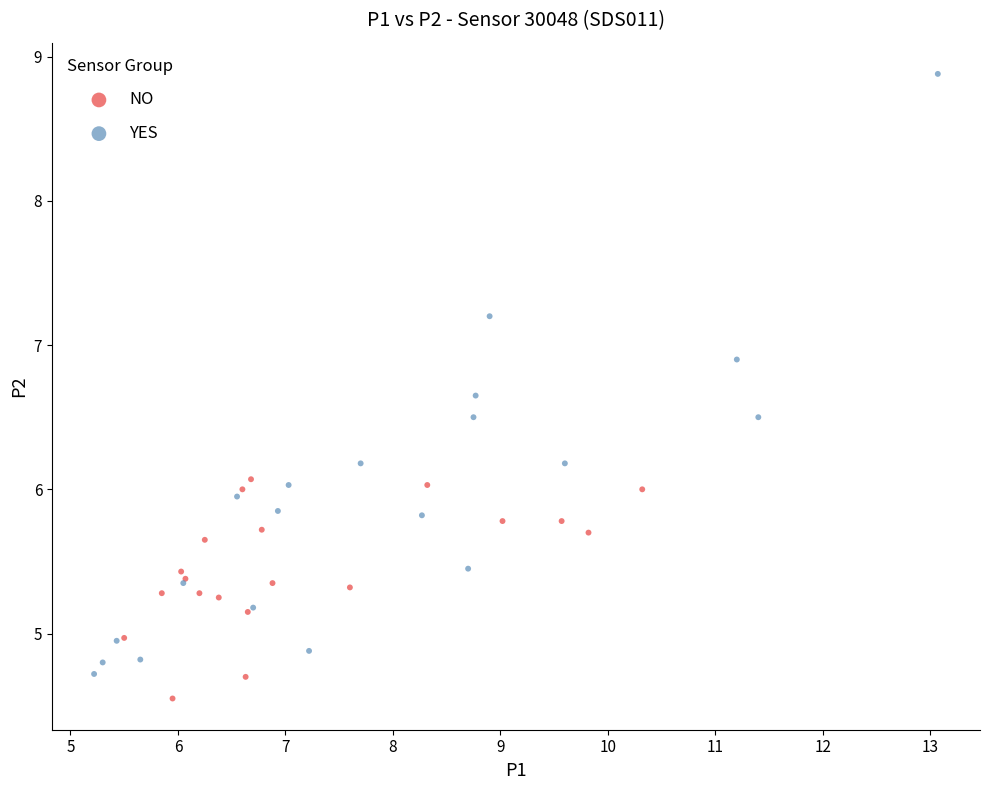

Which series reaches the maximum Y coordinate?

YES